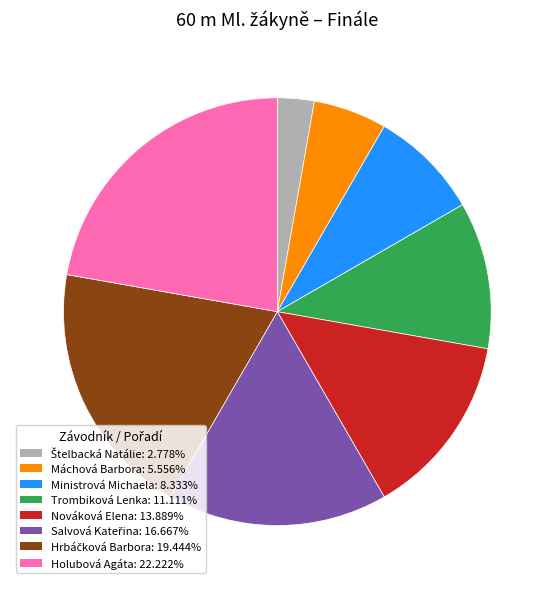

What is the largest slice in the pie chart?

Holubová Agáta